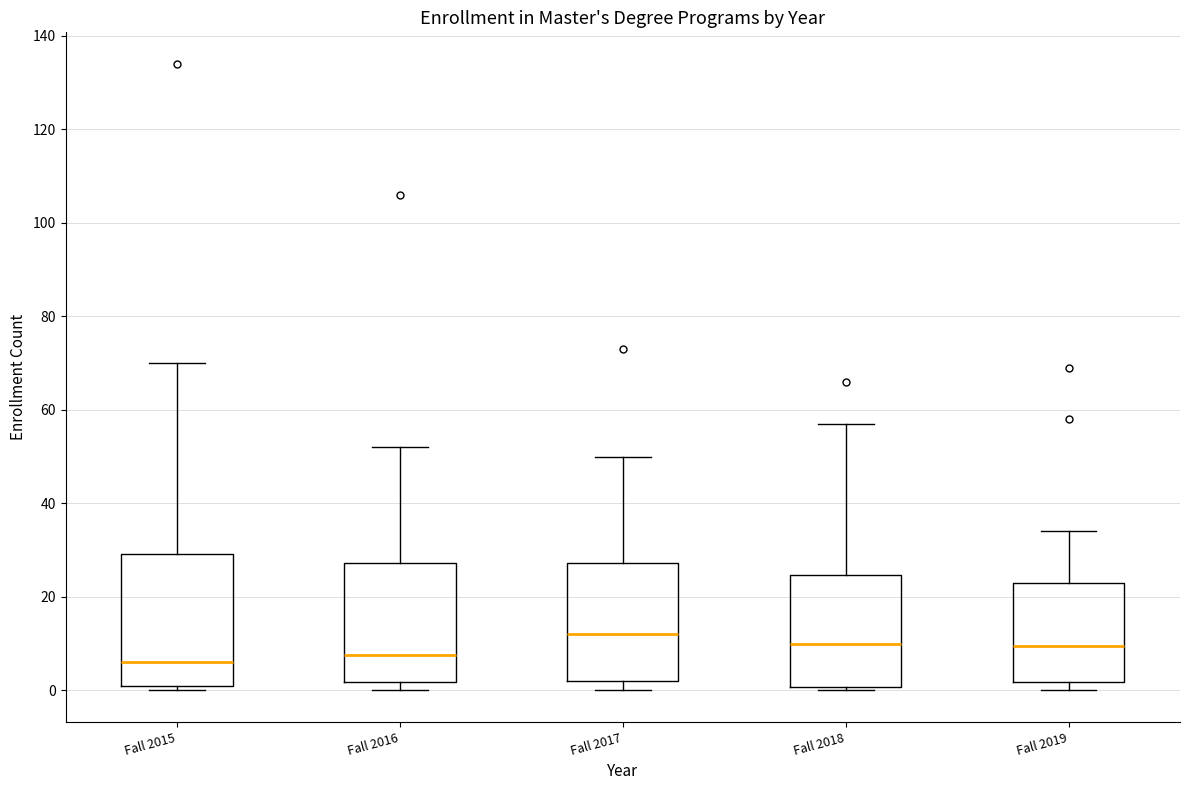

Reading left to right, read every box against the y-axis: the position of its median line, the range the box covers, and the ends of its whiskers. The values are not printed on the chart, so give them approximately, as read against the axis.

Fall 2015: median 6, box 2 to 30, whiskers 0 to 70
Fall 2016: median 8, box 2 to 28, whiskers 0 to 52
Fall 2017: median 12, box 2 to 28, whiskers 0 to 50
Fall 2018: median 10, box 0 to 24, whiskers 0 (just below the box's lower edge) to 58
Fall 2019: median 10, box 2 to 24, whiskers 0 to 34